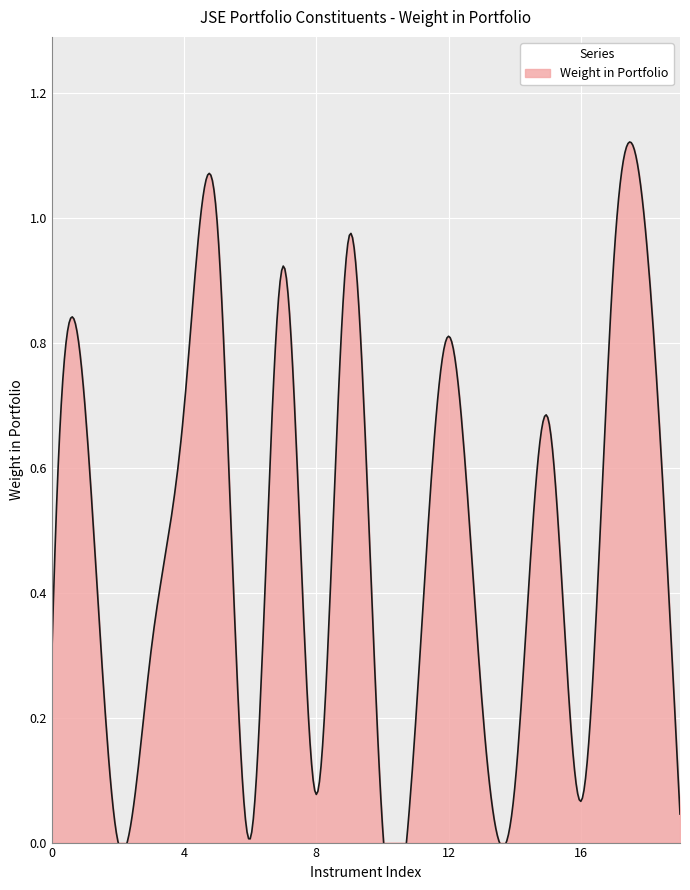

Is it true that the value at 5 is 0.4?

False